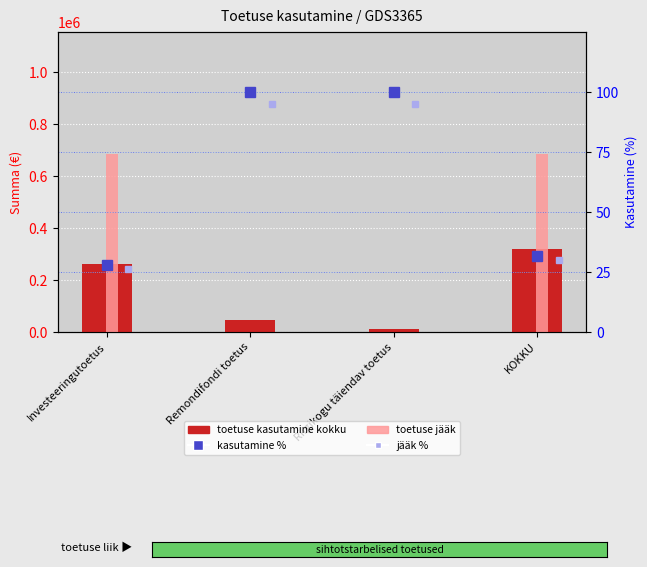

Are the bars horizontal?

No